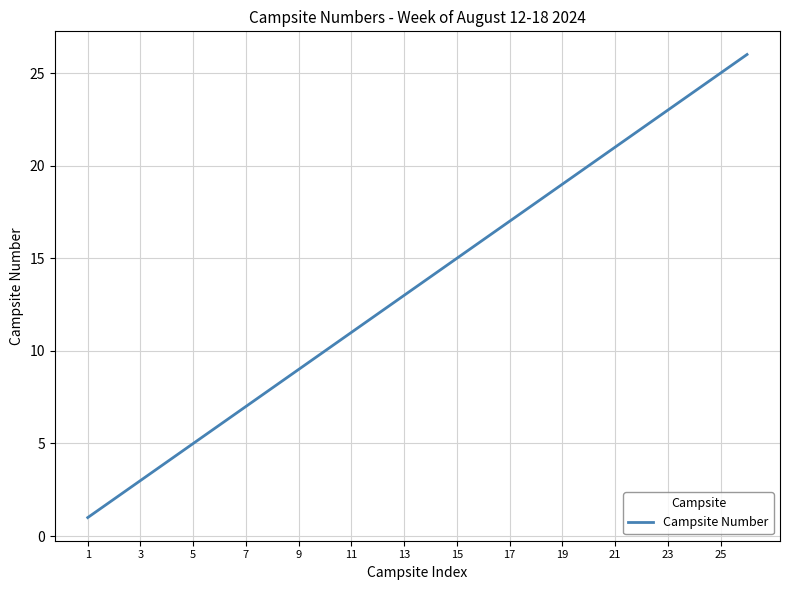

What is the greatest value displayed?

26